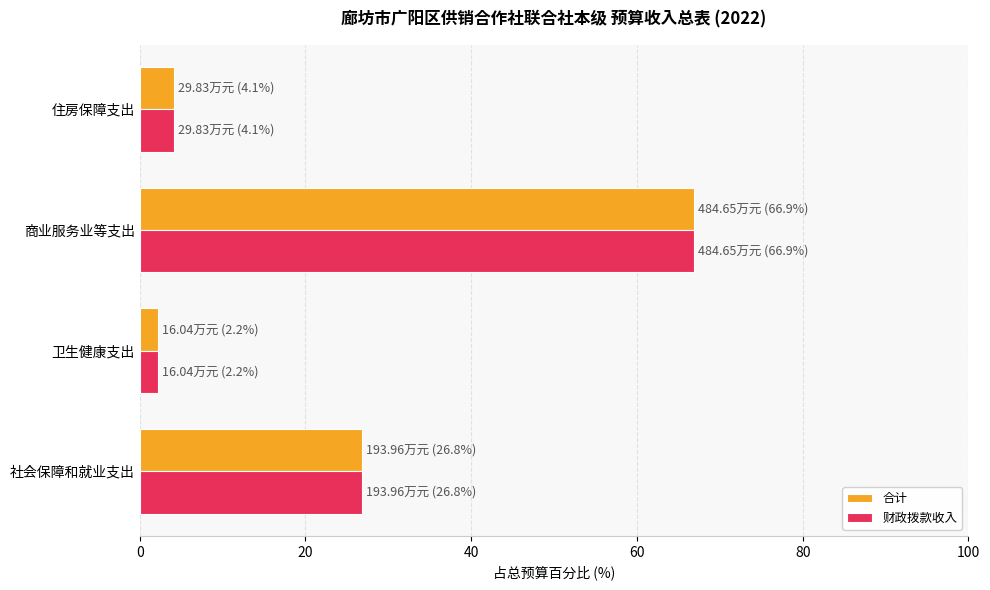

At how many categories does at least one series exceed 66?

1